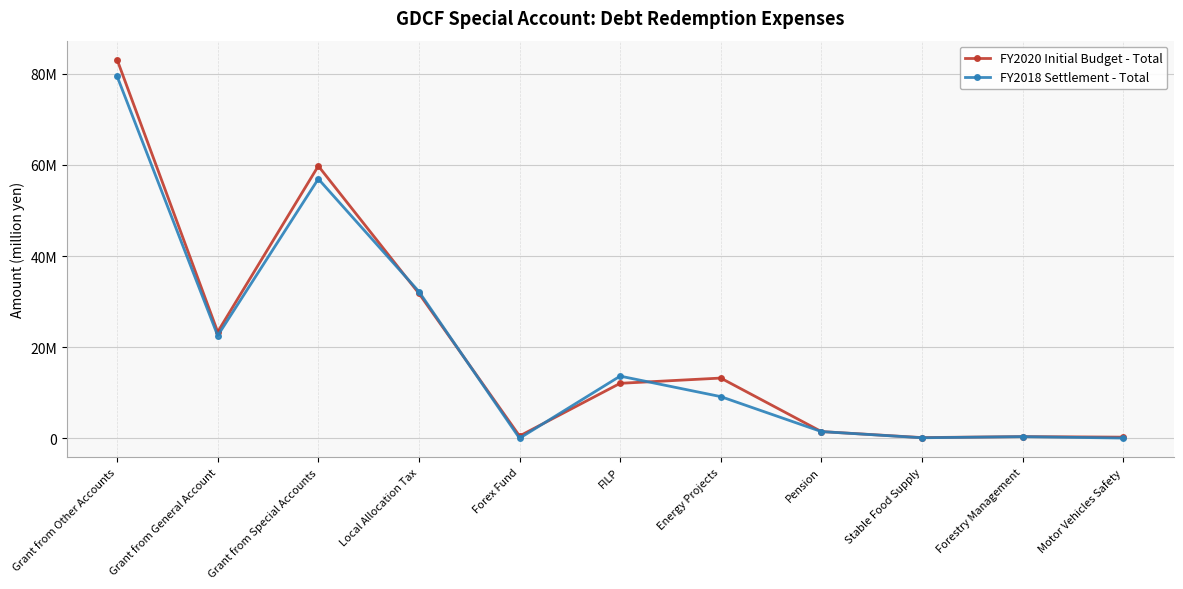

Which has a higher value, FILP or Stable Food Supply?

FILP